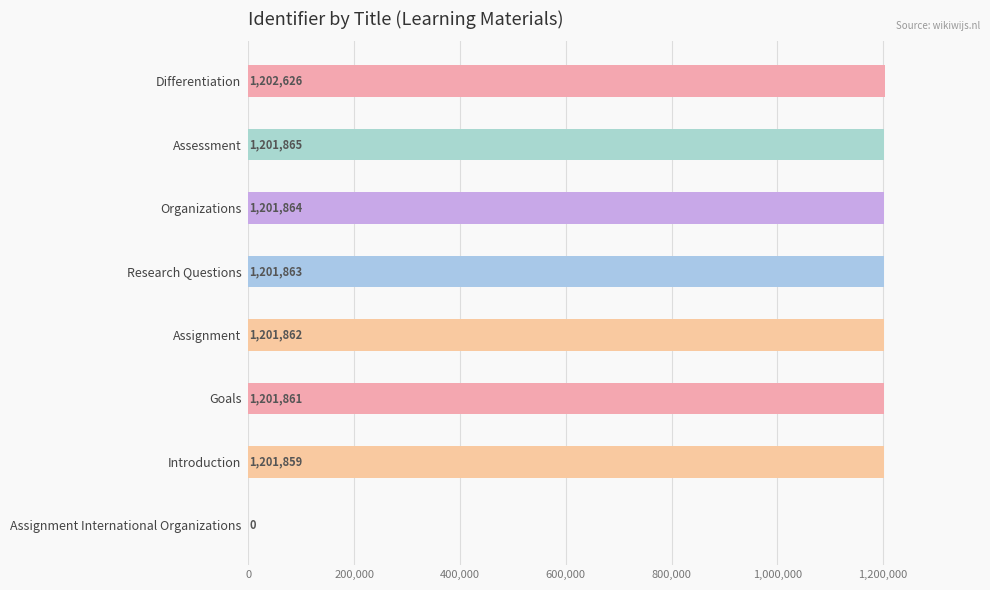

What is the greatest value displayed?

1202626